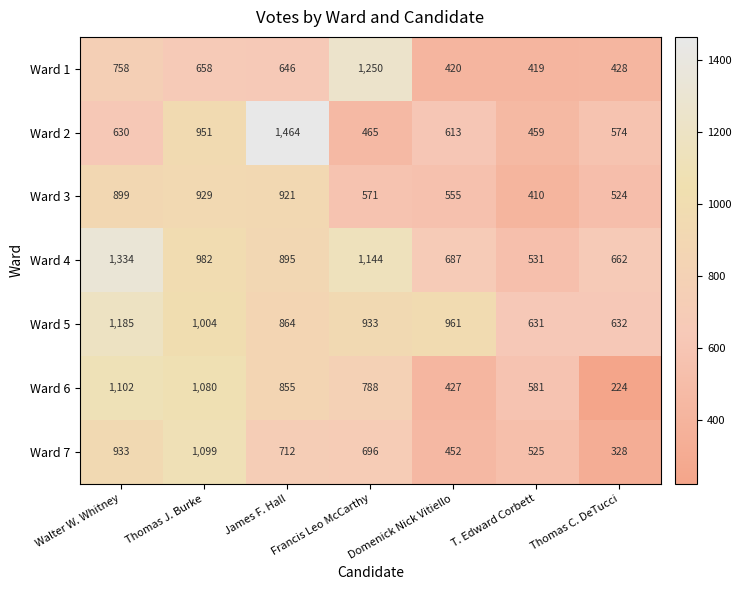

Count the number of categories in the chart.

7